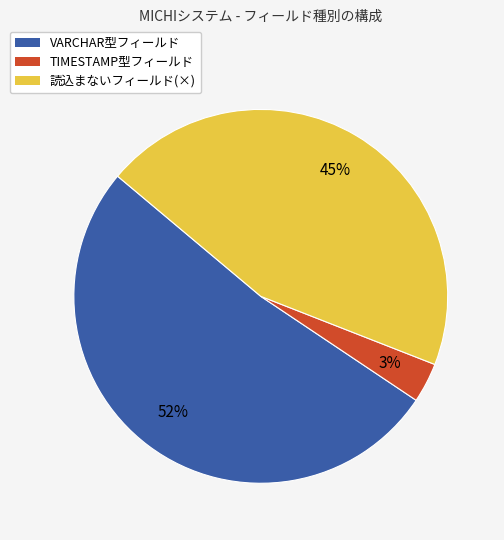

Combined, do VARCHAR型フィールド and TIMESTAMP型フィールド account for over 50%?

Yes